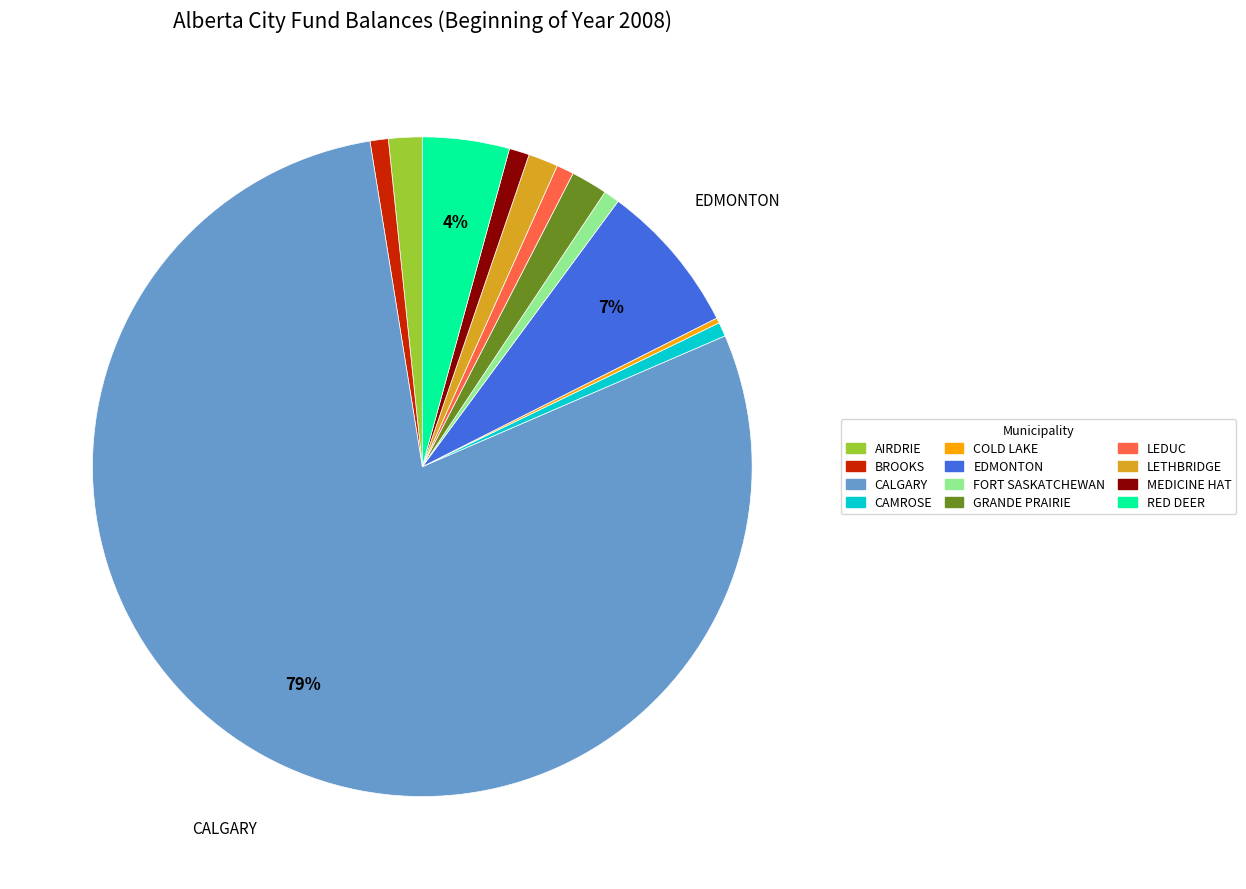

To the nearest percent, what is the average slice percentage?

8%